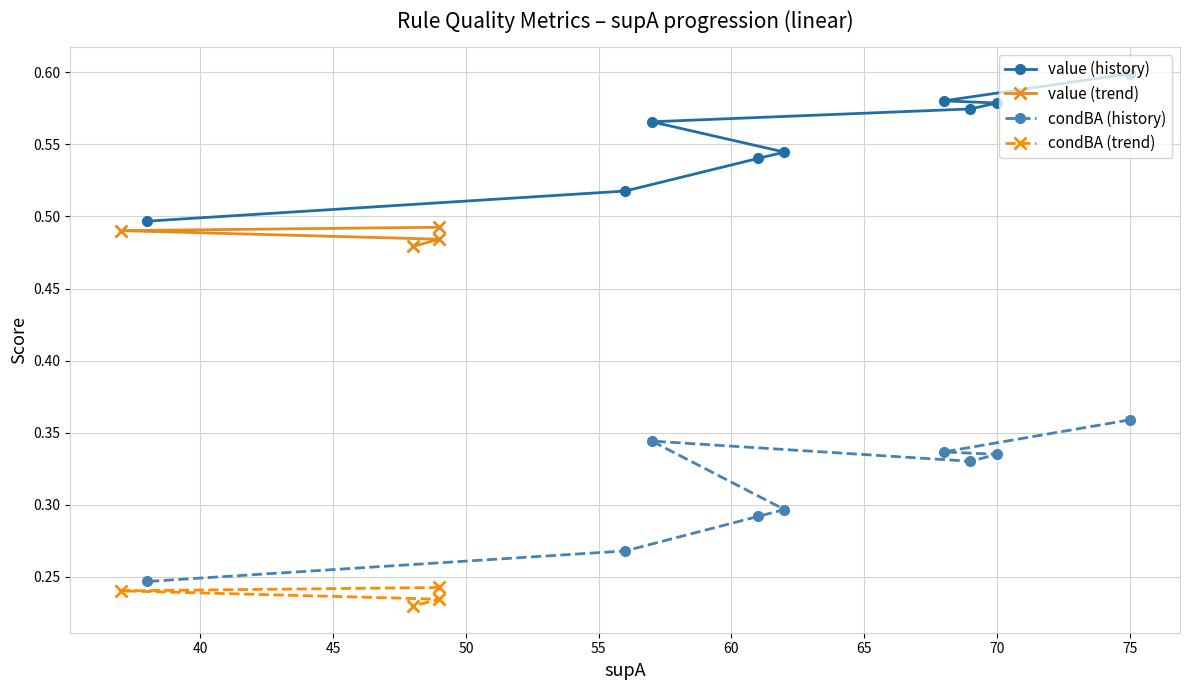

The value of value (history) at 70 is 0.2. True or false?

False